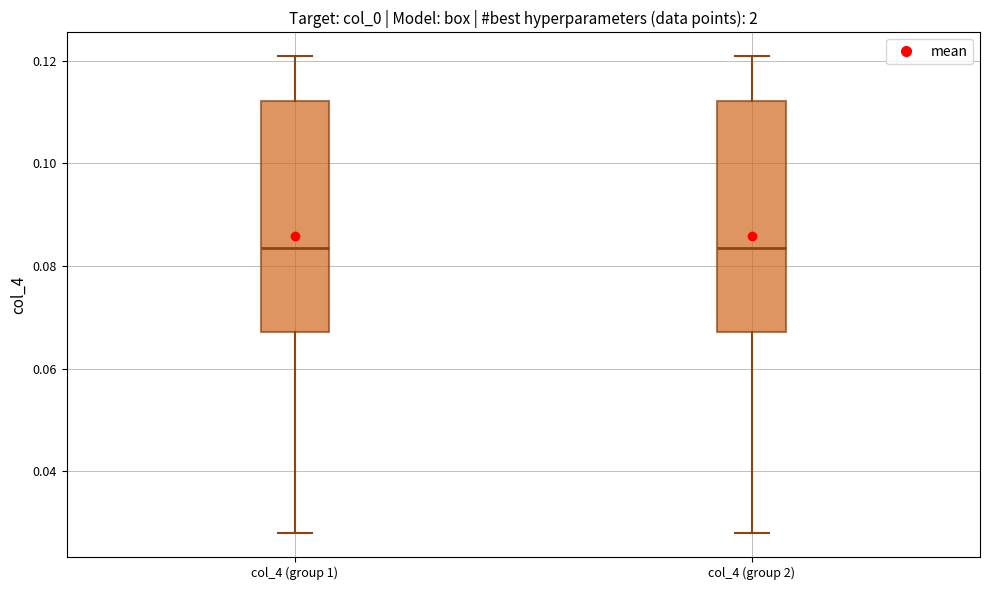

Reading left to right, read every box against the y-axis: the position of its median line, the range the box covers, and the ends of its whiskers. The values are not printed on the chart, so give them approximately, as read against the axis.

col_4 (group 1): median 0.084, box 0.068 to 0.112, whiskers 0.028 to 0.120
col_4 (group 2): median 0.084, box 0.068 to 0.112, whiskers 0.028 to 0.120